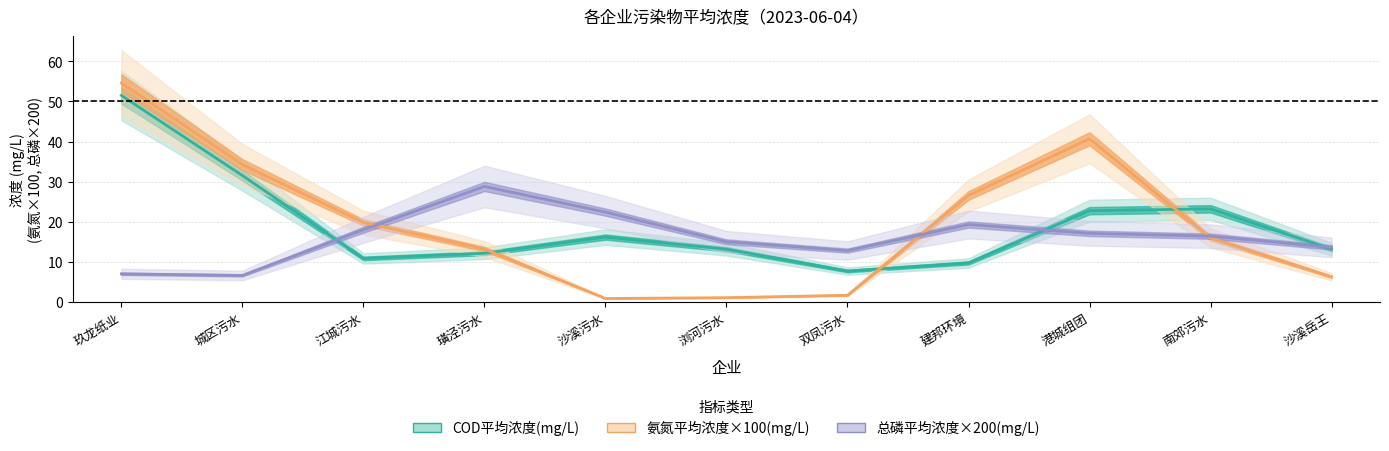

Reading left to right, transcribe all the data shown in this chart.

COD平均浓度(mg/L): 玖龙纸业=51.5	城区污水=31.5	江城污水=10.8	璜泾污水=12.1	沙溪污水=16.2	浏河污水=13.1	双凤污水=7.7	建邦环境=9.7	港城组团=22.8	南郊污水=23.2	沙溪岳王=13.1
氨氮平均浓度×100(mg/L): 玖龙纸业=54.6	城区污水=34.2	江城污水=19.8	璜泾污水=13.2	沙溪污水=0.9	浏河污水=1.0	双凤污水=1.7	建邦环境=26.6	港城组团=40.7	南郊污水=16.0	沙溪岳王=6.2
总磷平均浓度×200(mg/L): 玖龙纸业=7.0	城区污水=6.6	江城污水=18.0	璜泾污水=28.8	沙溪污水=22.4	浏河污水=15.0	双凤污水=12.8	建邦环境=19.3	港城组团=17.1	南郊污水=16.4	沙溪岳王=13.6